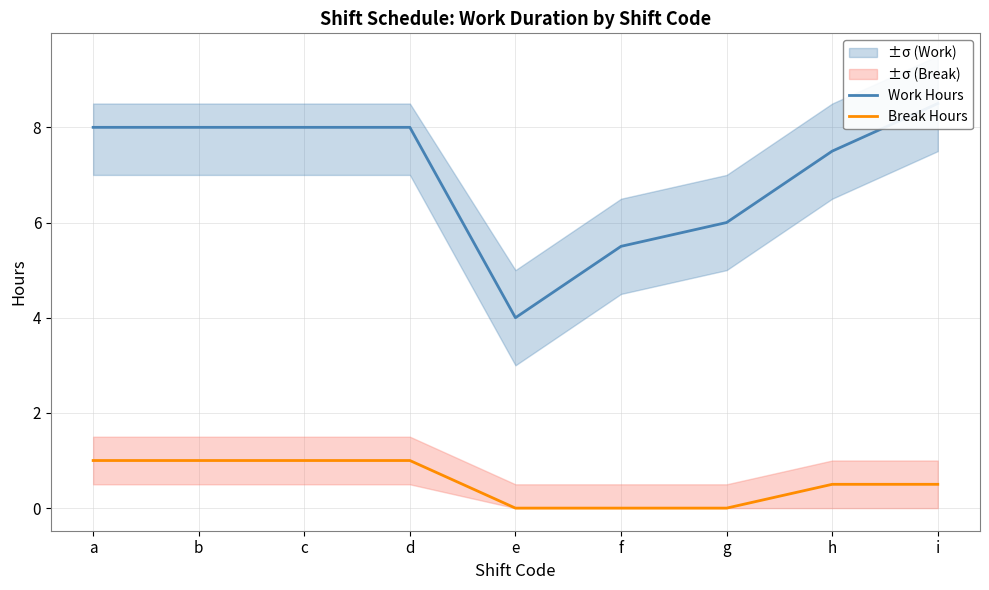

True or false: Work Hours and Break Hours intersect in this chart.

False